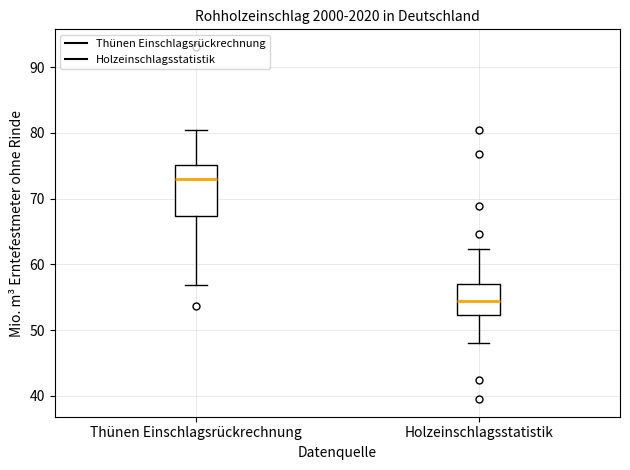

Which box is the tallest, from its lower edge to its upper edge?

Thünen Einschlagsrückrechnung